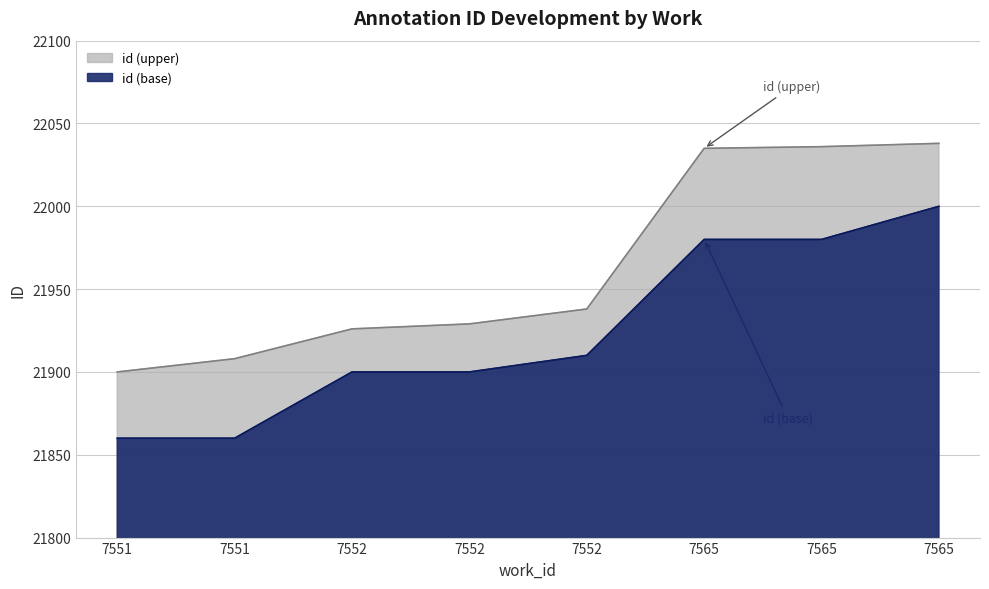

At which label does the data first exceed 21938?

7565